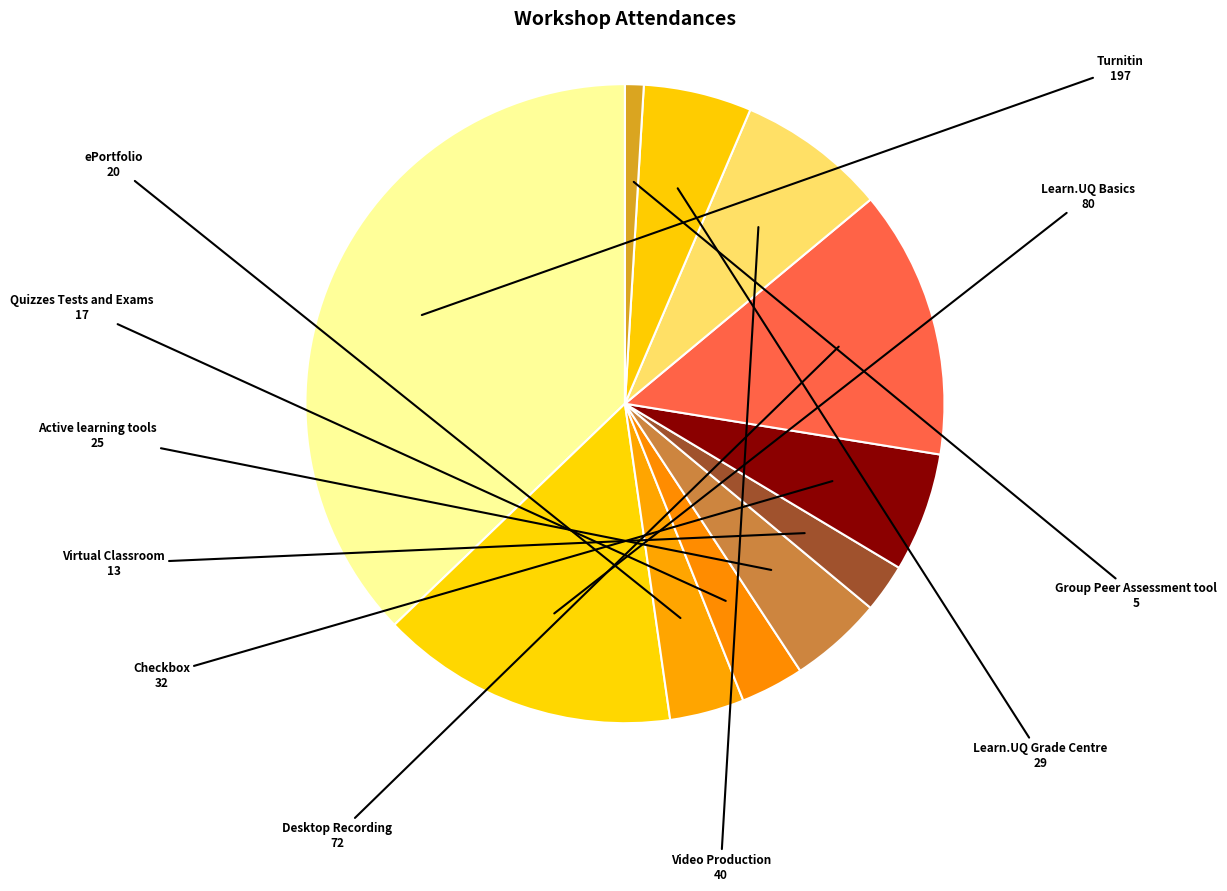

Which has a higher value, Learn.UQ Basics or ePortfolio?

Learn.UQ Basics